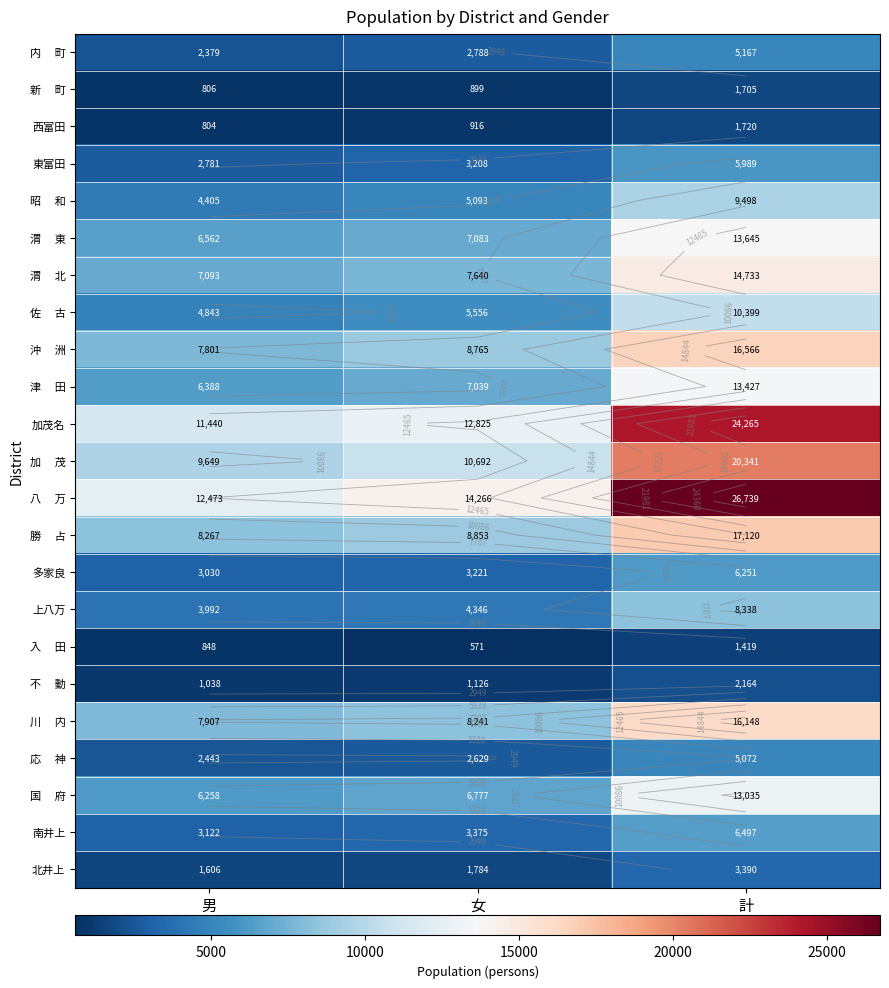

True or false: 西富田 has a value of 586 at 女.

False